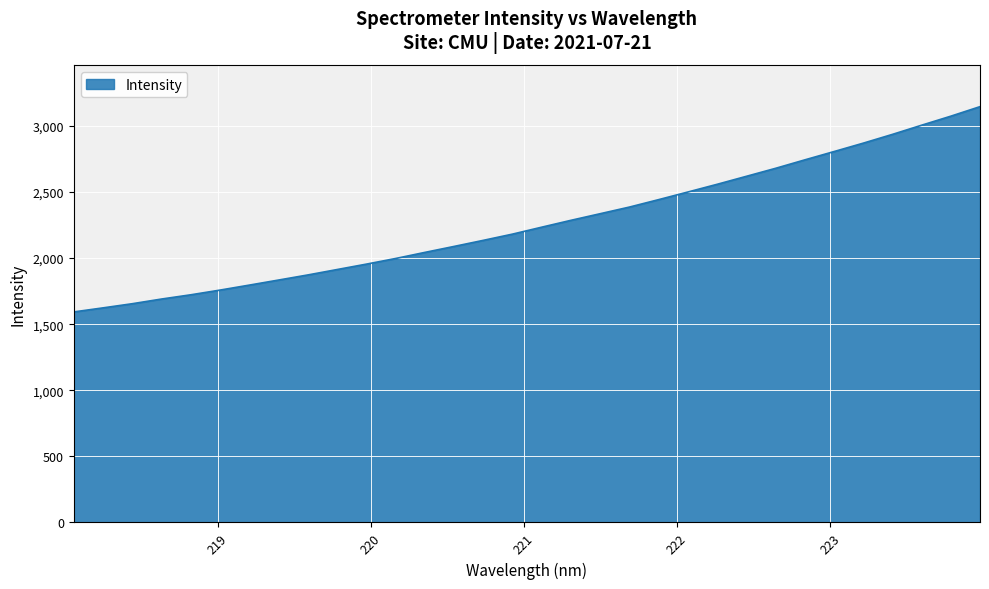

What is the difference between the maximum and minimum values?

1552.9